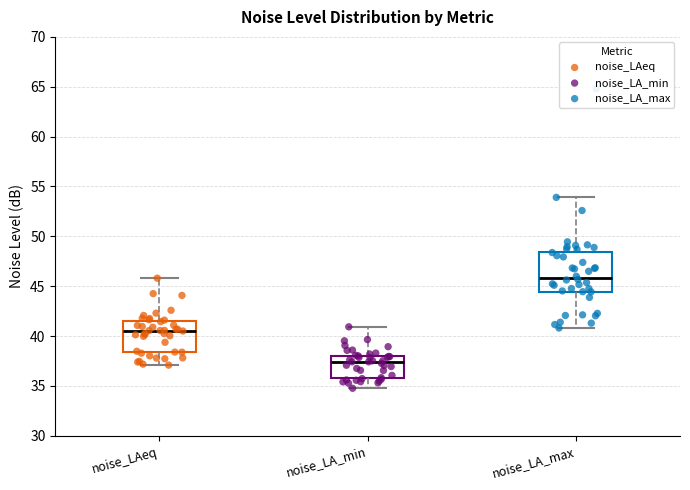

Where does the lower whisker of the box for noise_LA_min end on the y-axis? The values are not printed on the chart, so give them approximately, as read against the axis.

35.0